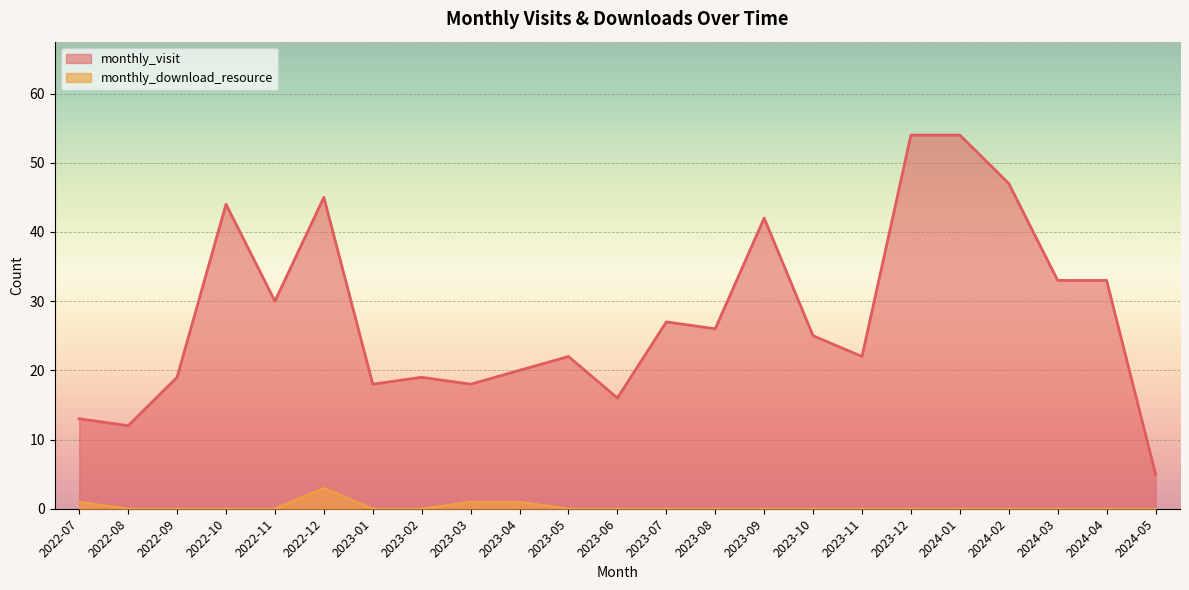

At how many categories does at least one series exceed 19?

15